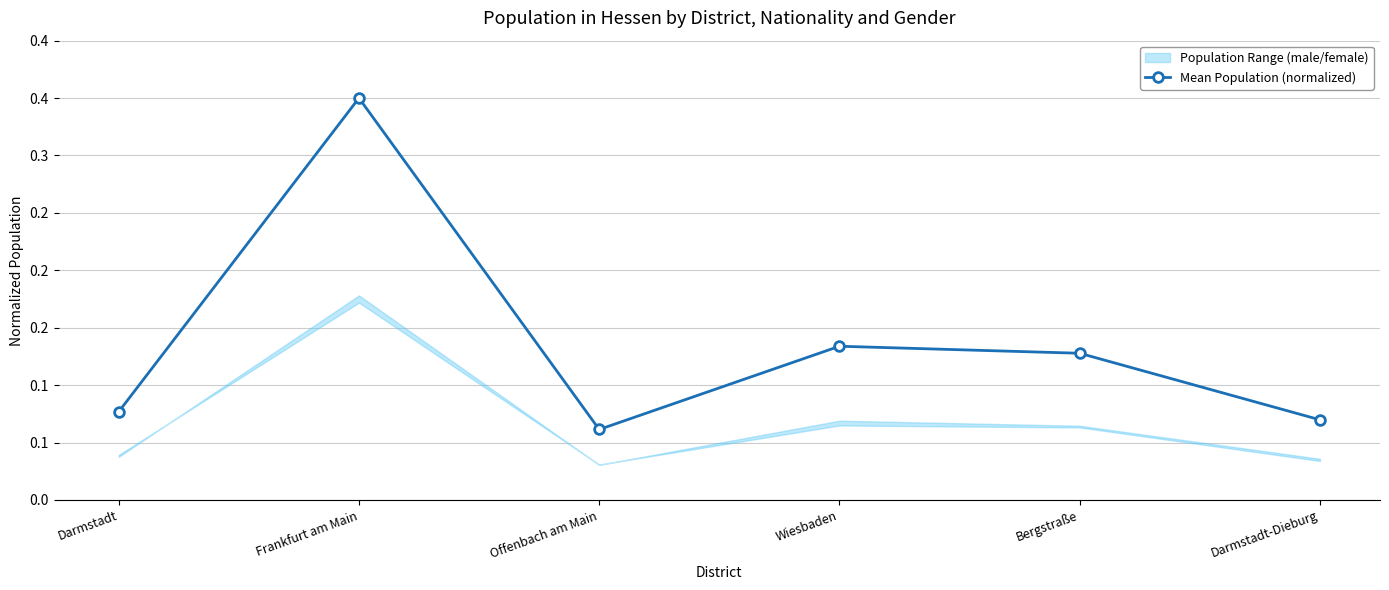

How many points are higher than both their immediate neighbors (excluding endpoints)?

2